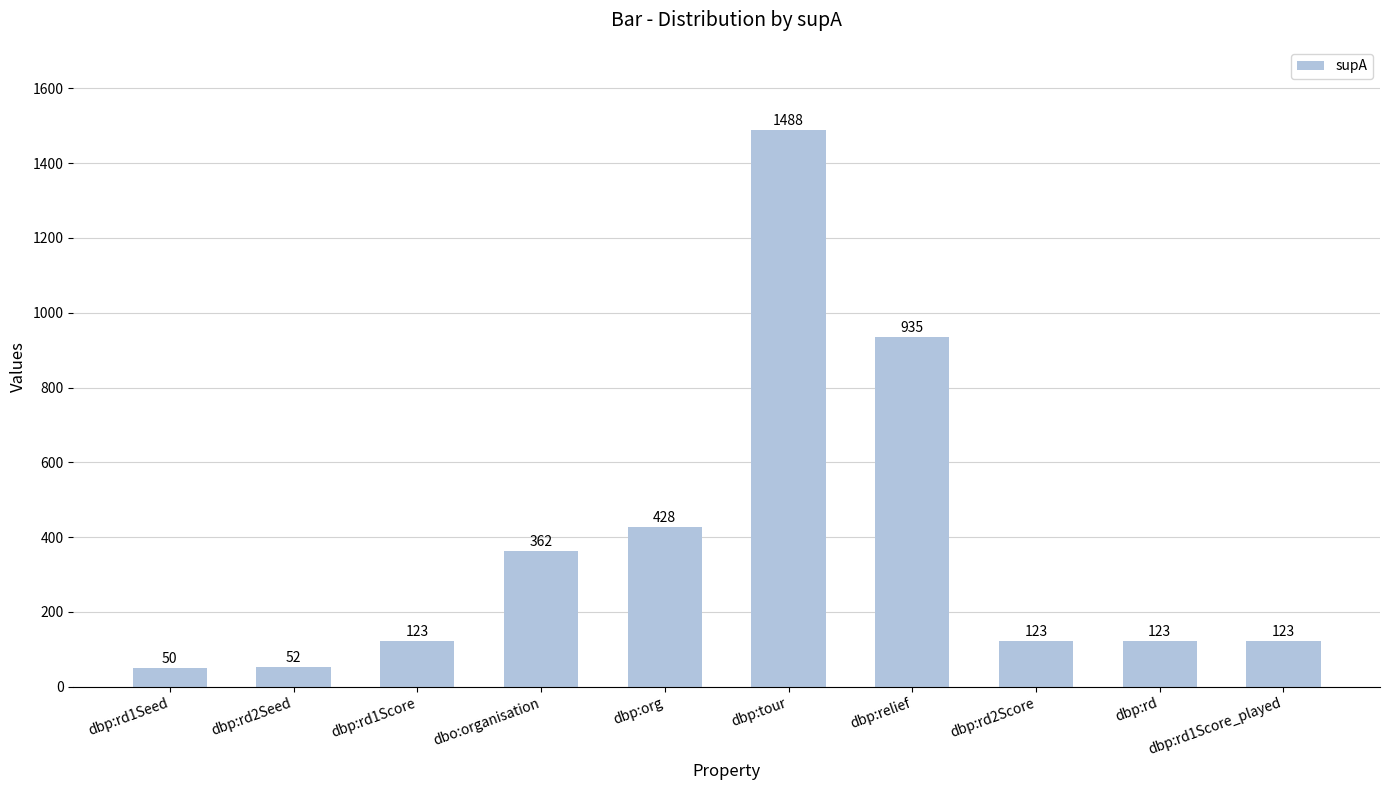

What is the label of the 3rd bar from the right?

dbp:rd2Score